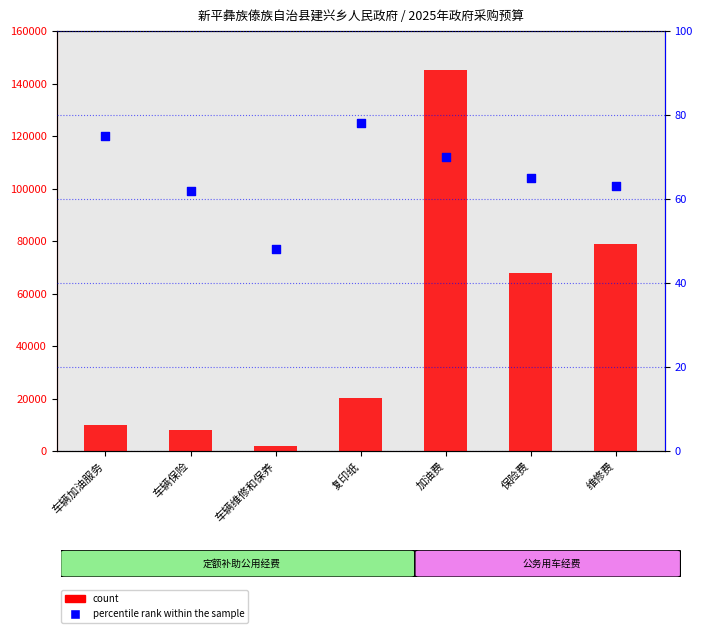

Which series reaches the maximum Y coordinate?

count